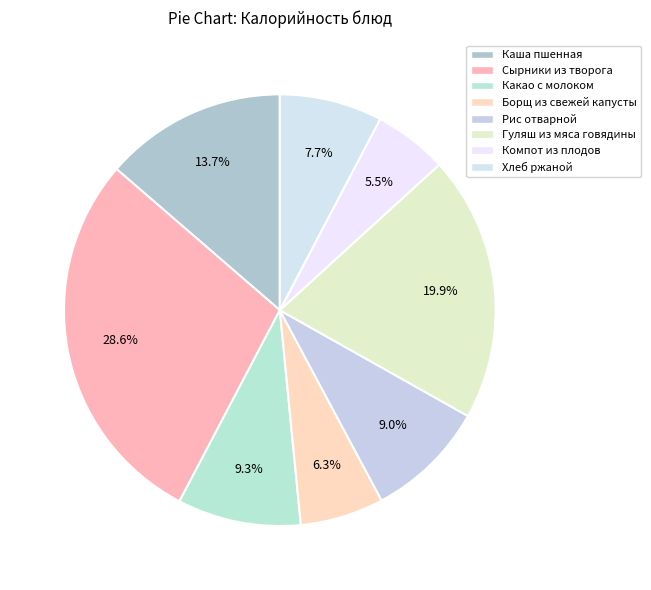

Which has a higher value, Борщ из свежей капусты or Сырники из творога?

Сырники из творога